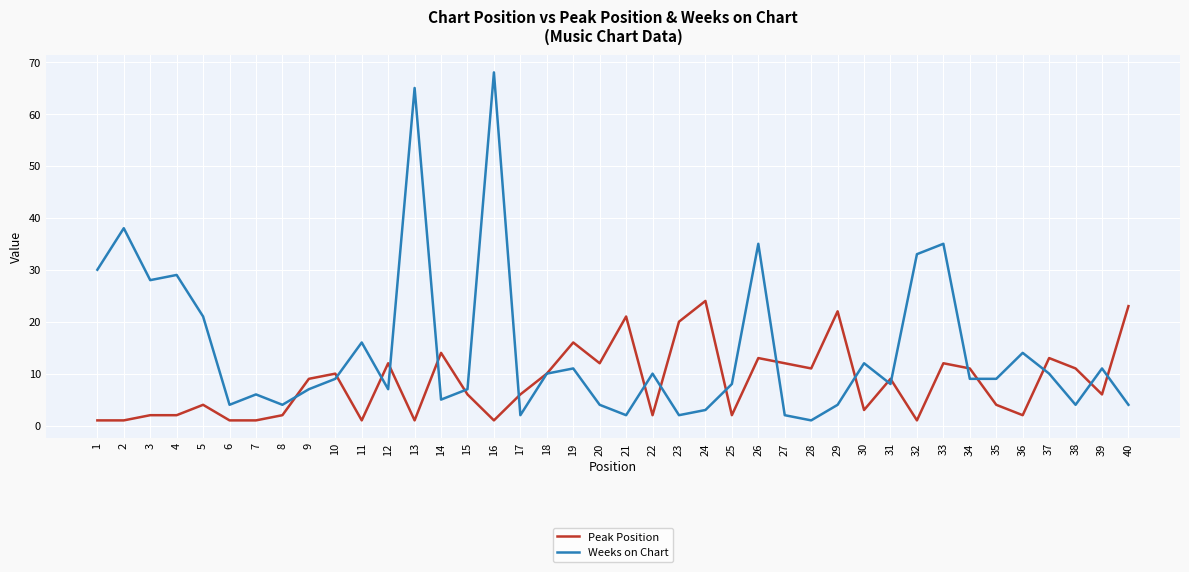

True or false: Weeks on Chart and Peak Position cross at least once.

True